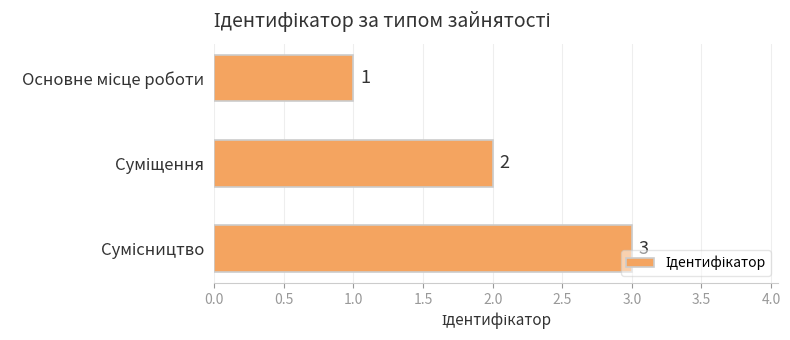

Count the values in the range 1 to 3.

3